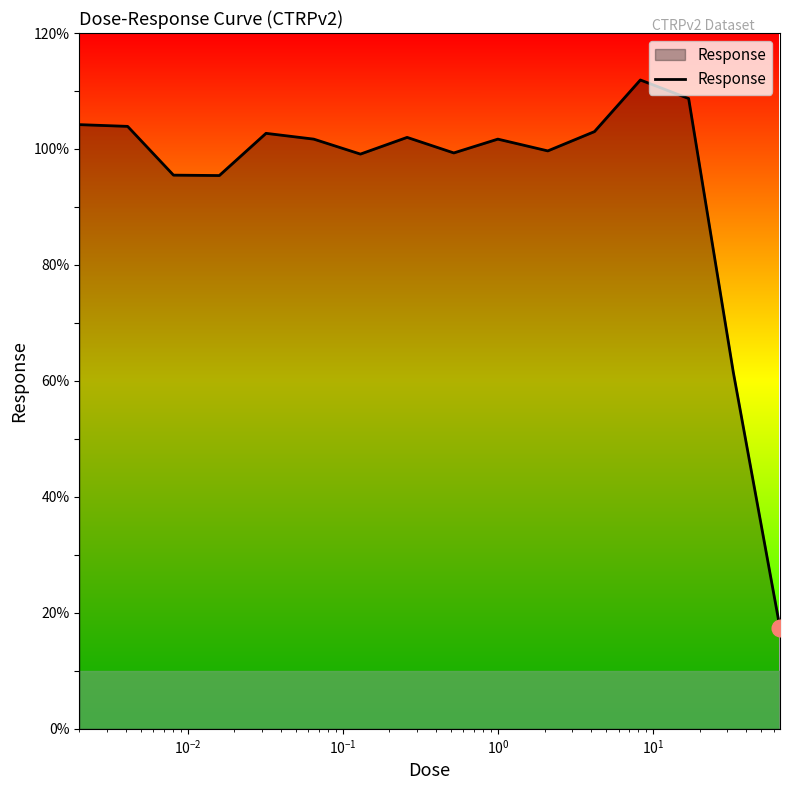

How many series are shown in this chart?

1